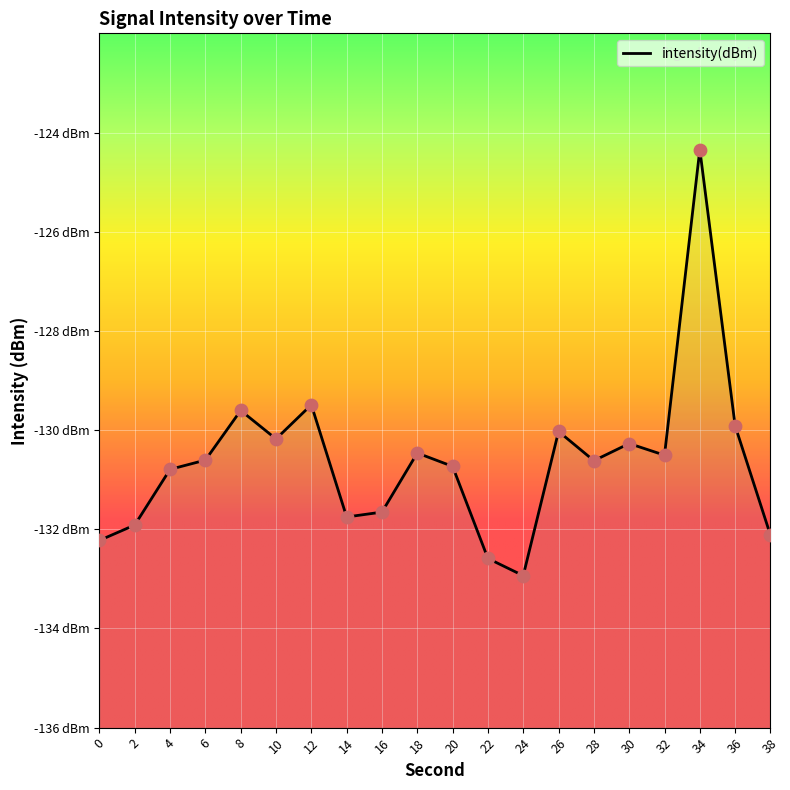

What is the change in value from 4 to 32?

+0.3